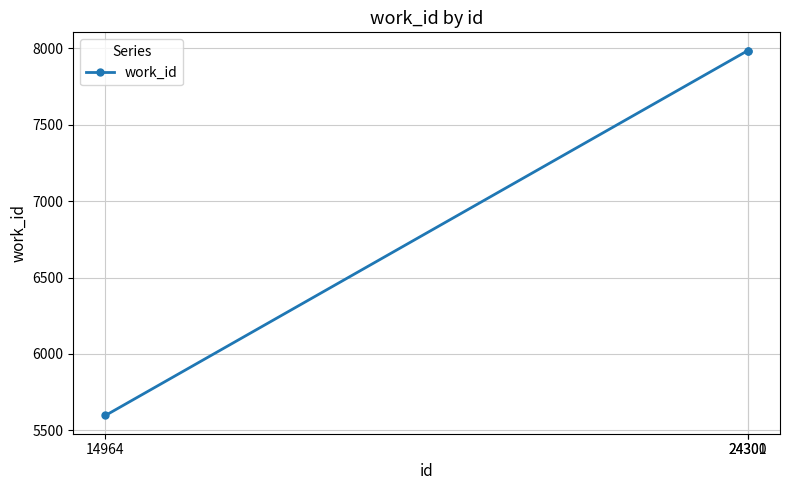

What is the difference between the values at 14964 and 24301?

2386